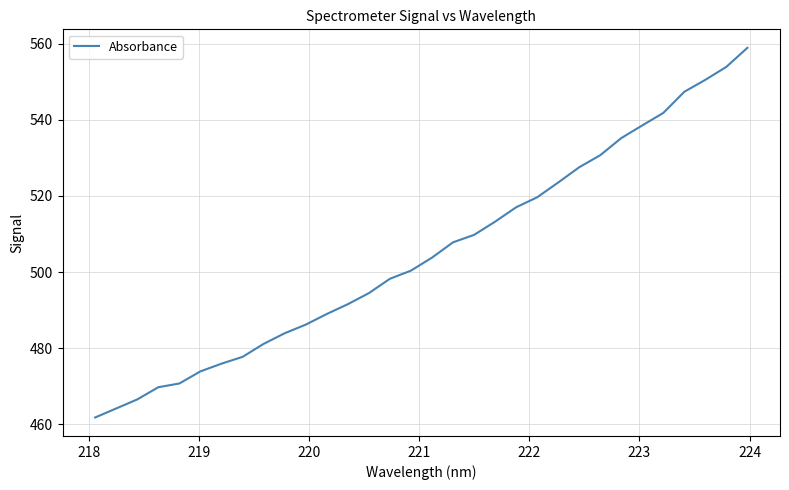

What is the difference between the maximum and minimum values?

97.3